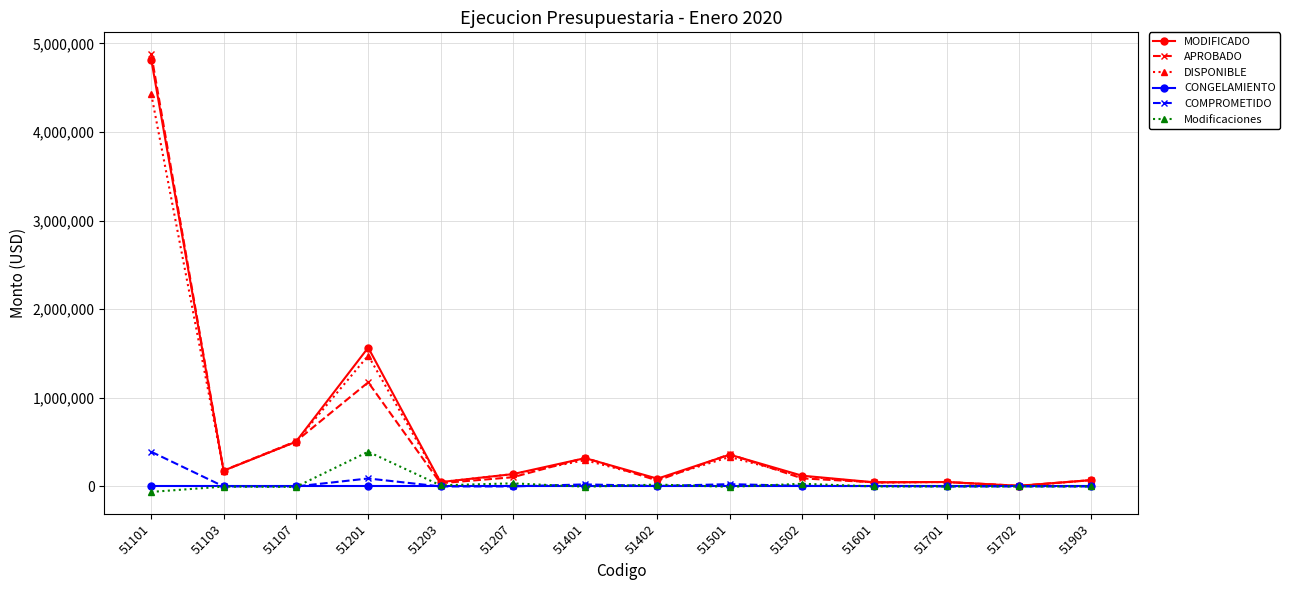

At which category is the sum across all series the highest?

51101